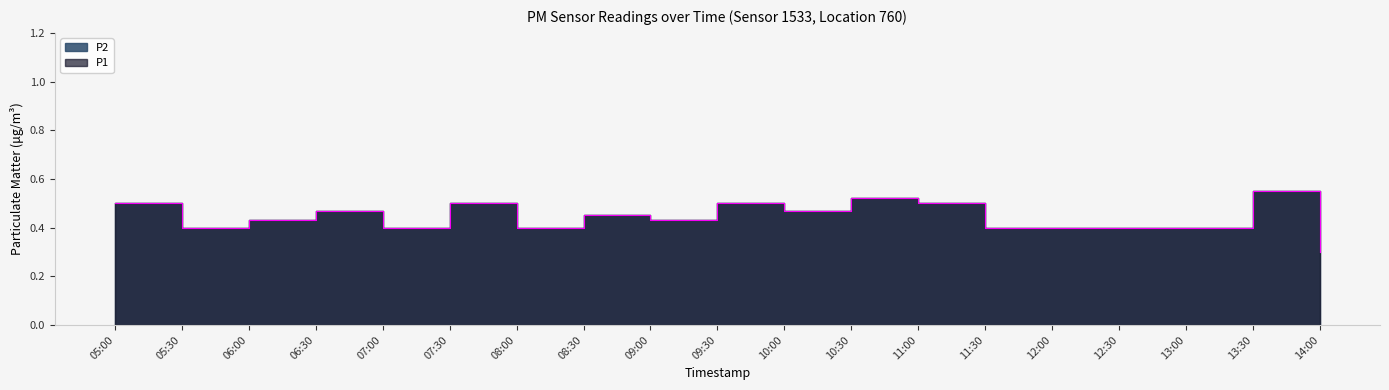

Does the chart display data point markers on the line(s)?

No